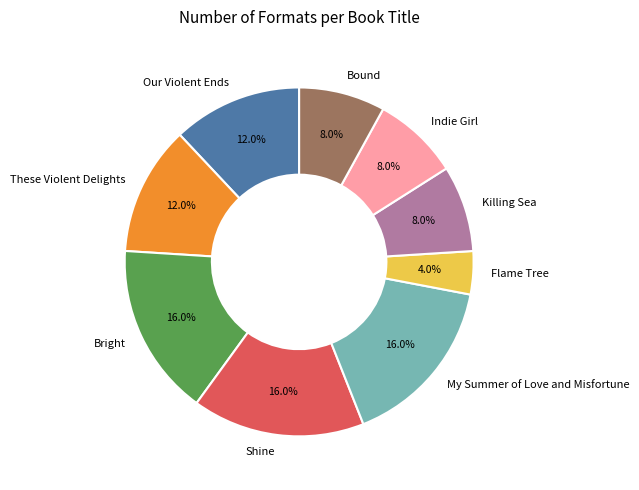

Which category has the smallest portion of the pie?

Flame Tree